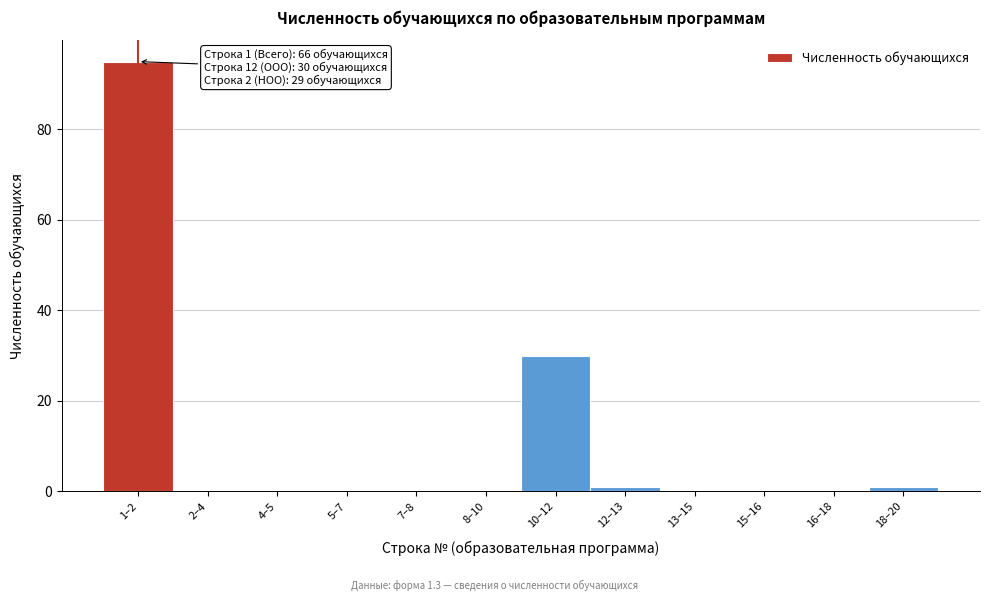

Reading left to right, what are all the values shown in this chart?

1–2=95	2–4=0	4–5=0	5–7=0	7–8=0	8–10=0	10–12=30	12–13=1	13–15=0	15–16=0	16–18=0	18–20=1